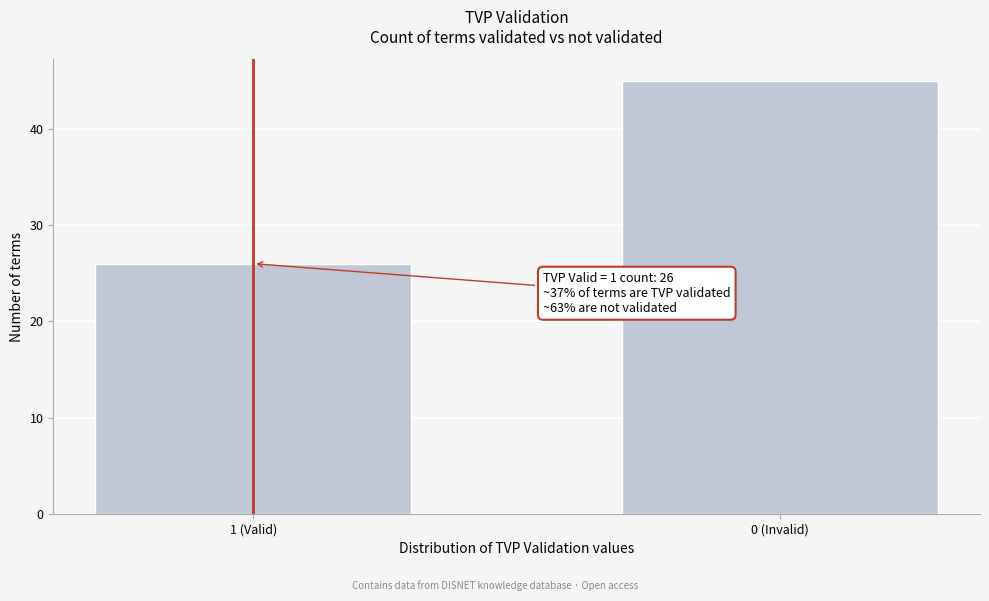

Reading right to left, extract all data points from this chart.

0 (Invalid)=45	1 (Valid)=26